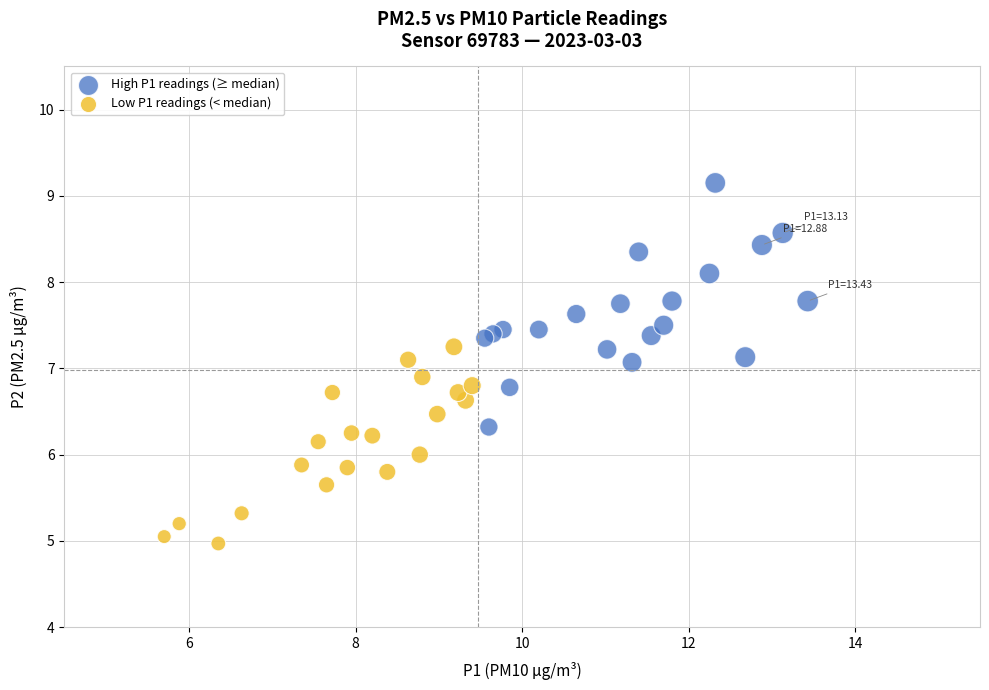

Which series reaches the minimum Y coordinate?

Low P1 readings (< median)